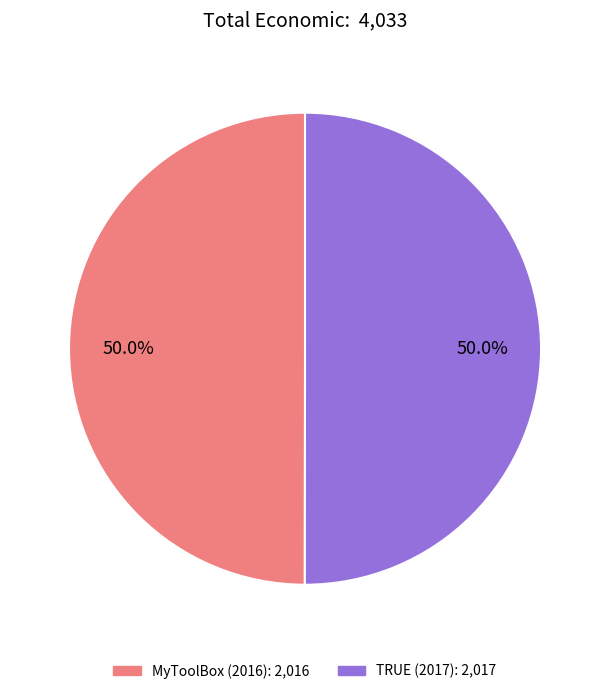

What is the ratio of the value at MyToolBox (2016) to the value at TRUE (2017)?

1.0